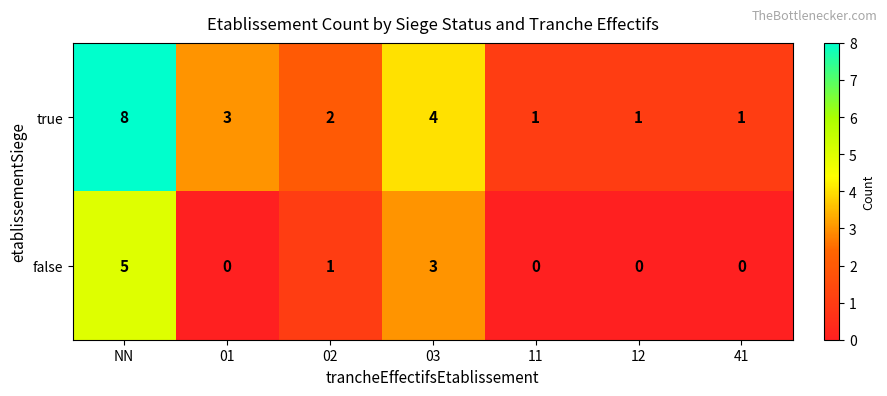

At which category is the sum across all series the highest?

NN